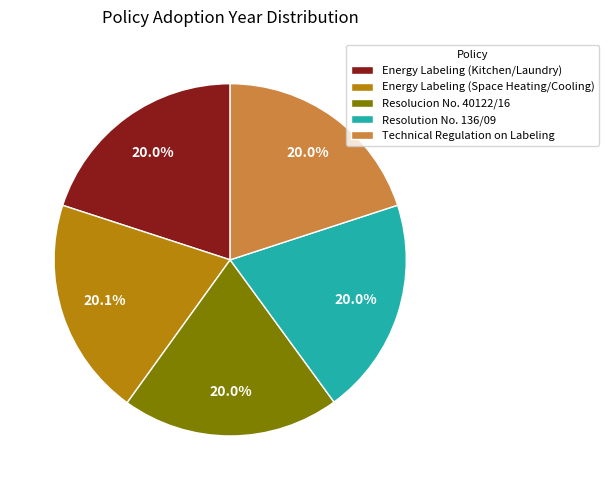

What is the ratio of the value at Energy Labeling (Kitchen/Laundry) to the value at Energy Labeling (Space Heating/Cooling)?

1.0